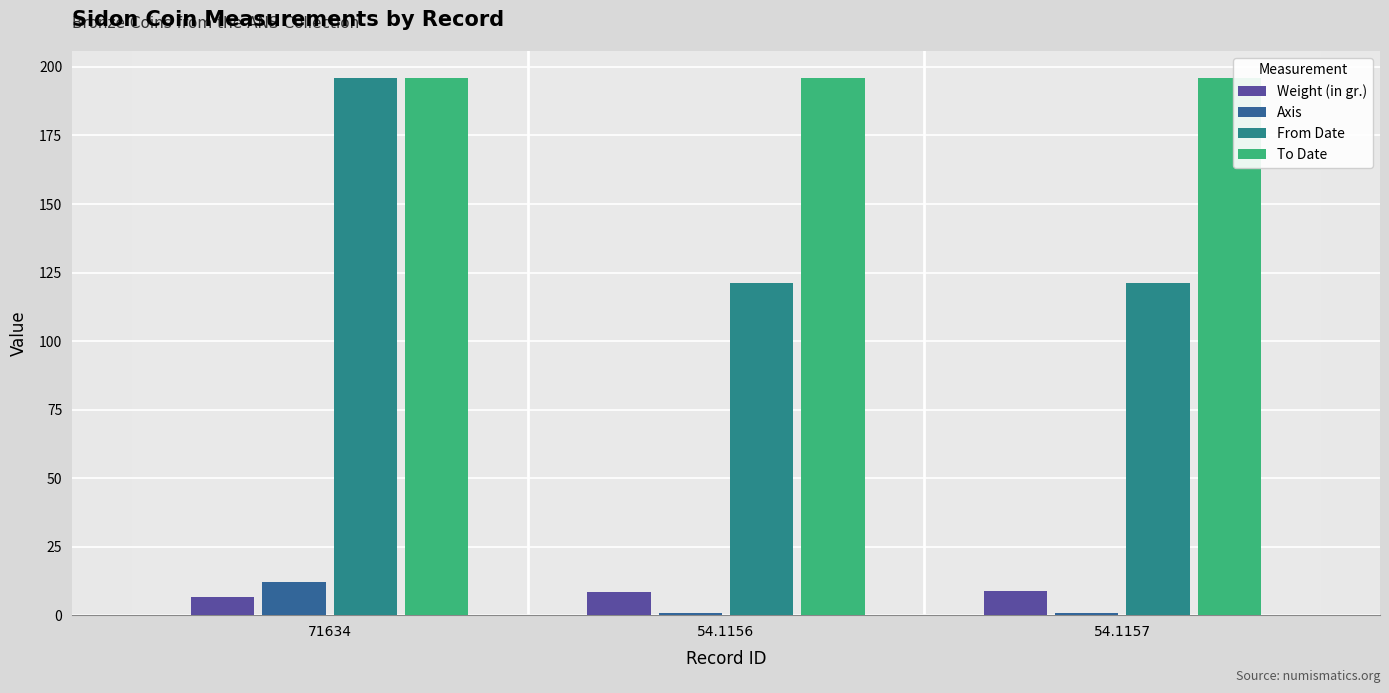

Which series has the widest spread of values?

From Date